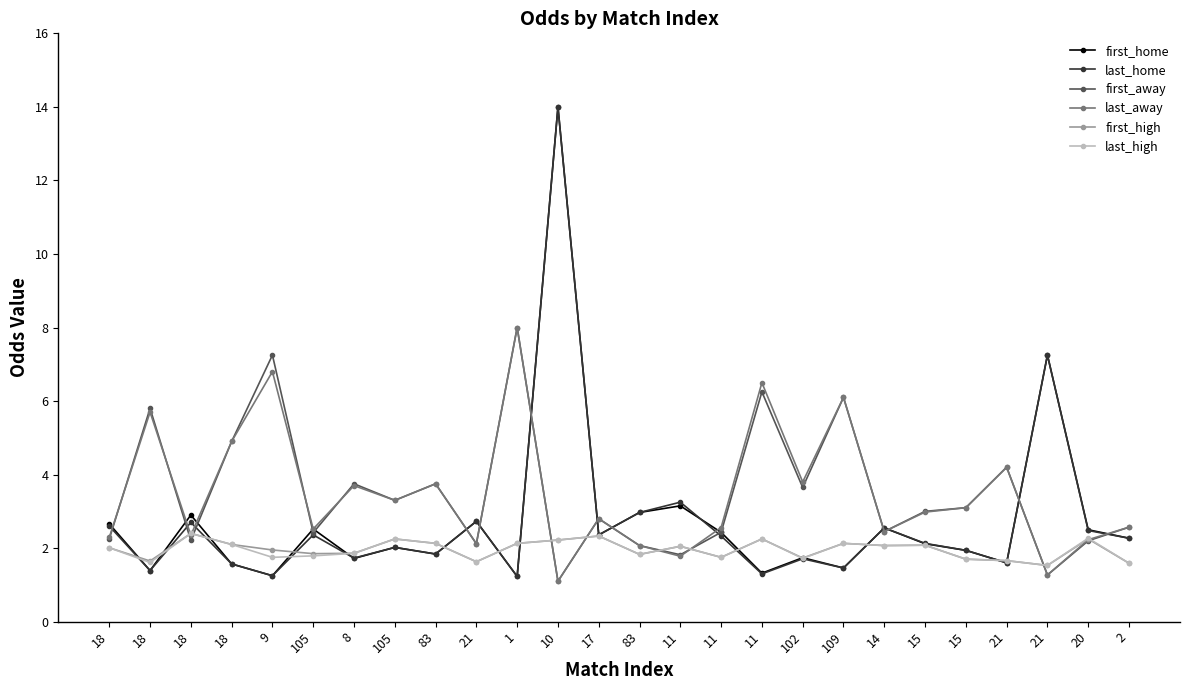

How many lines are shown in the chart?

6